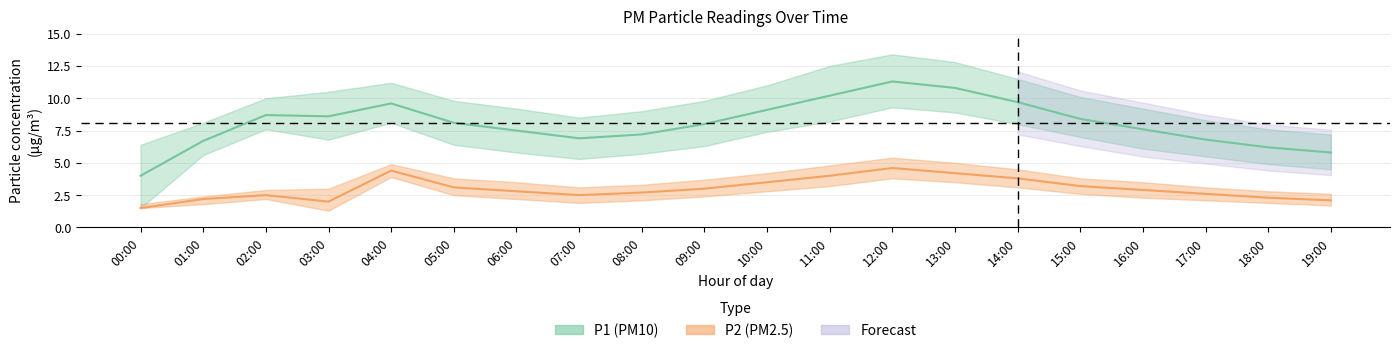

Is it true that P2 equals 3.9 at 08:00?

False